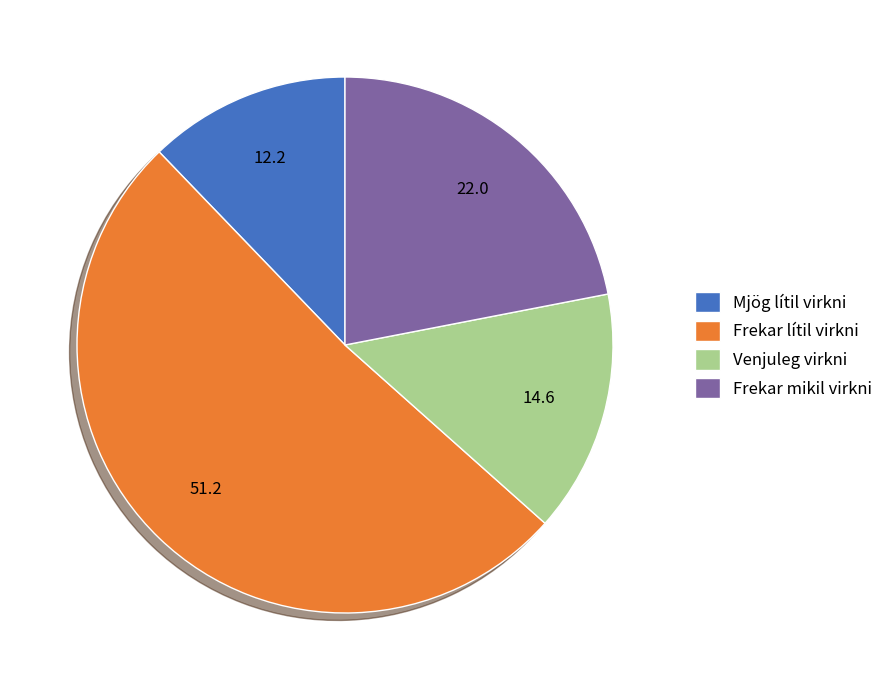

True or false: Frekar lítil virkni accounts for 51% of the total.

True